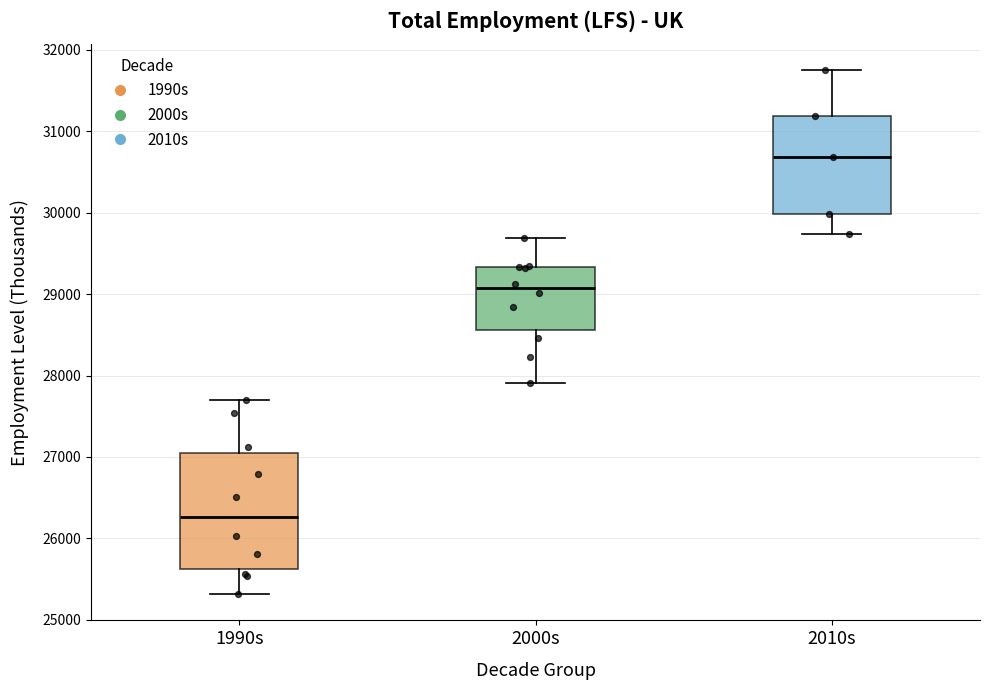

Which box's median line is the lowest?

1990s